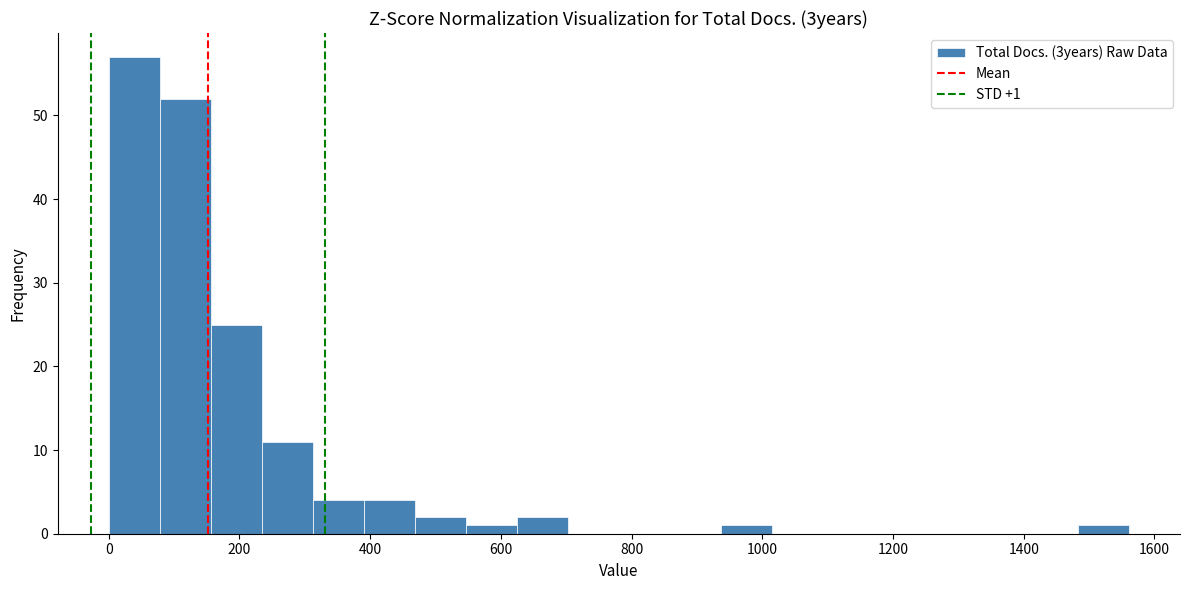

Around what value on the x-axis is the tallest bar? Give the approximate position of its centre, as read against the axis.

40